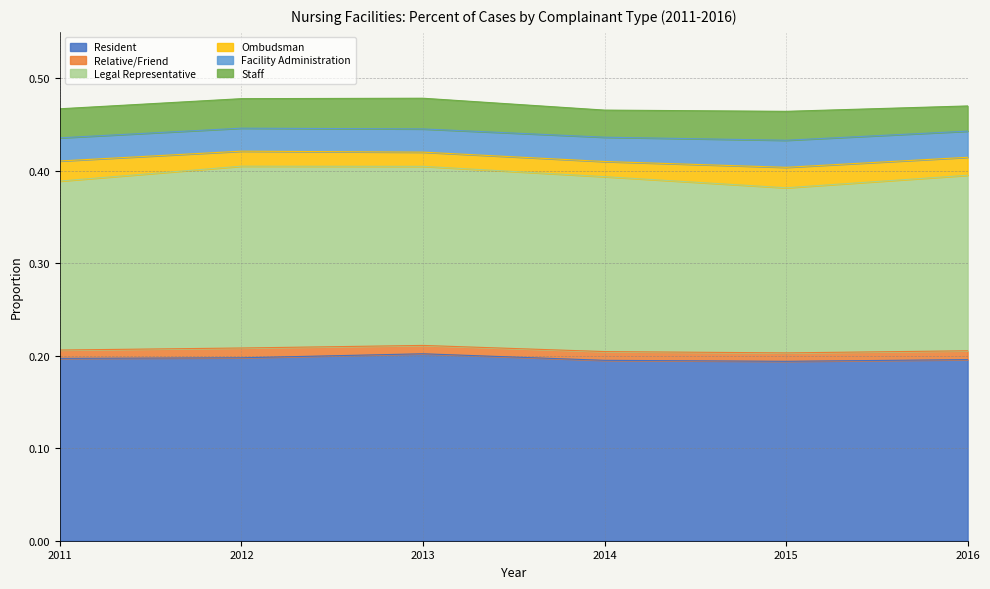

Rank the categories by Ombudsman value from lowest to highest.

2013, 2012, 2014, 2016, 2011, 2015